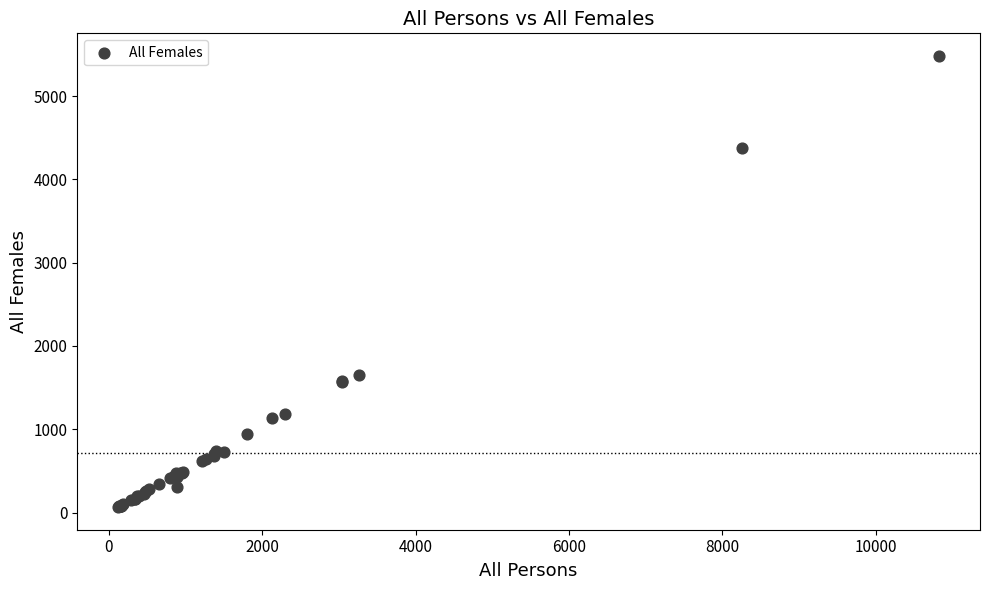

What Y value in the scatter plot is closest to 2773?

1653